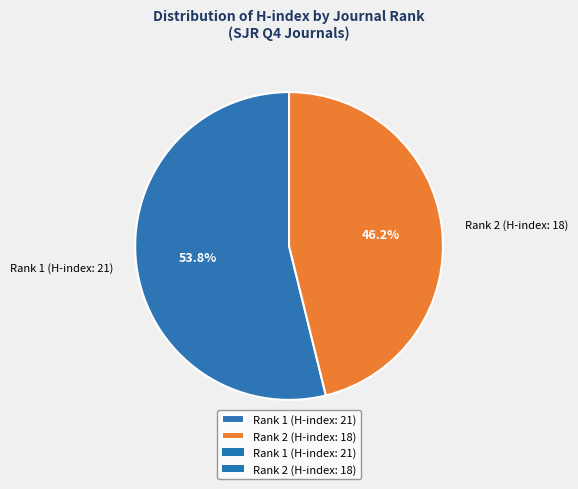

Rank the categories by value from highest to lowest.

Rank 1 (H-index: 21), Rank 2 (H-index: 18)